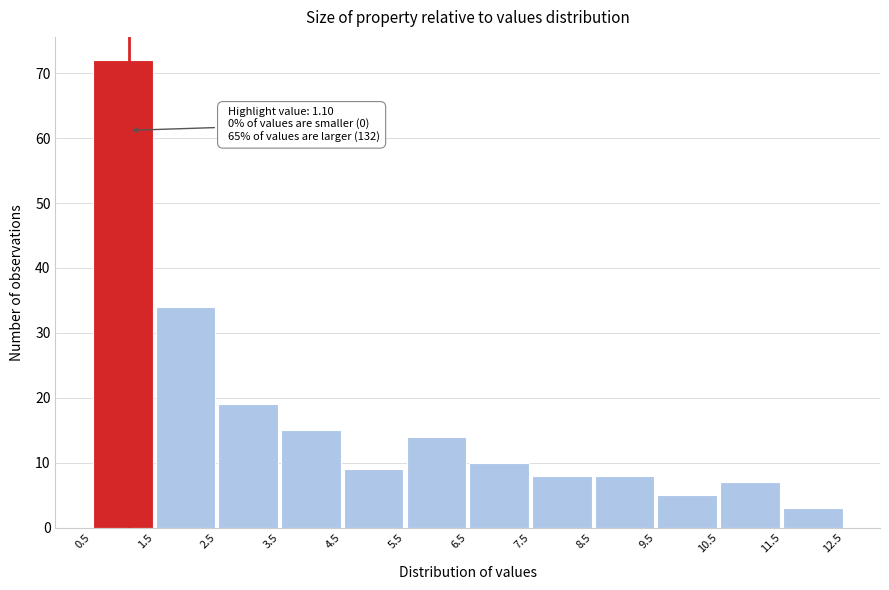

Which range on the x-axis has the tallest bar?

0.5 to 1.5